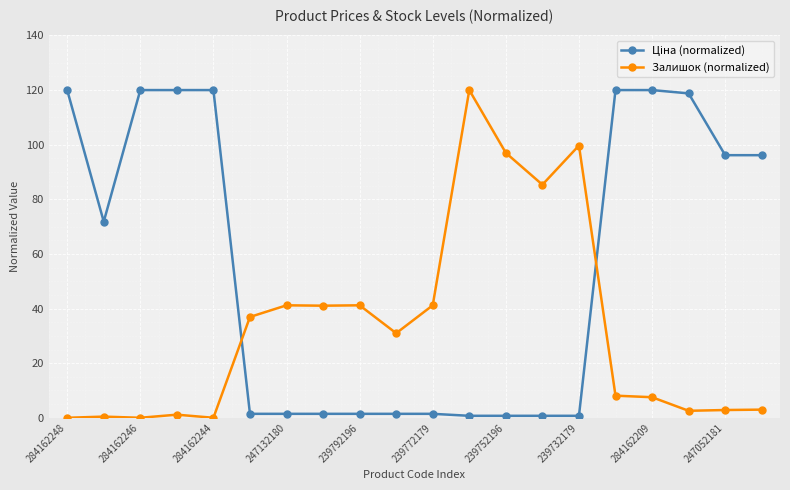

What is the maximum value for Залишок (normalized)?

120.0